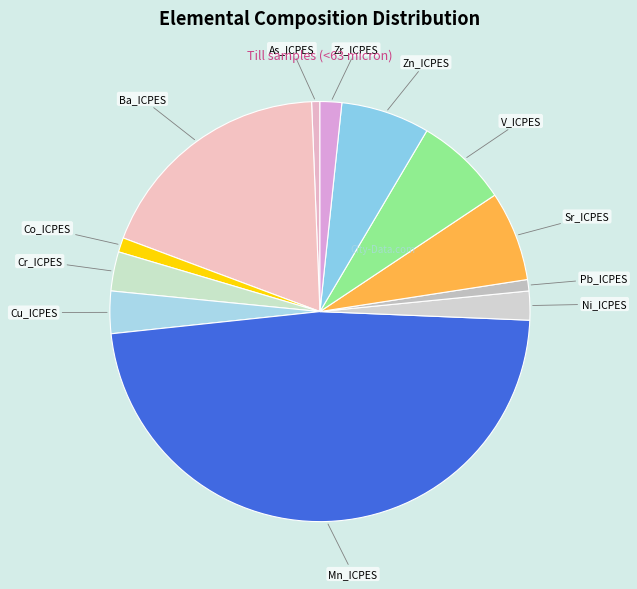

What is the largest slice in the pie chart?

Mn_ICPES